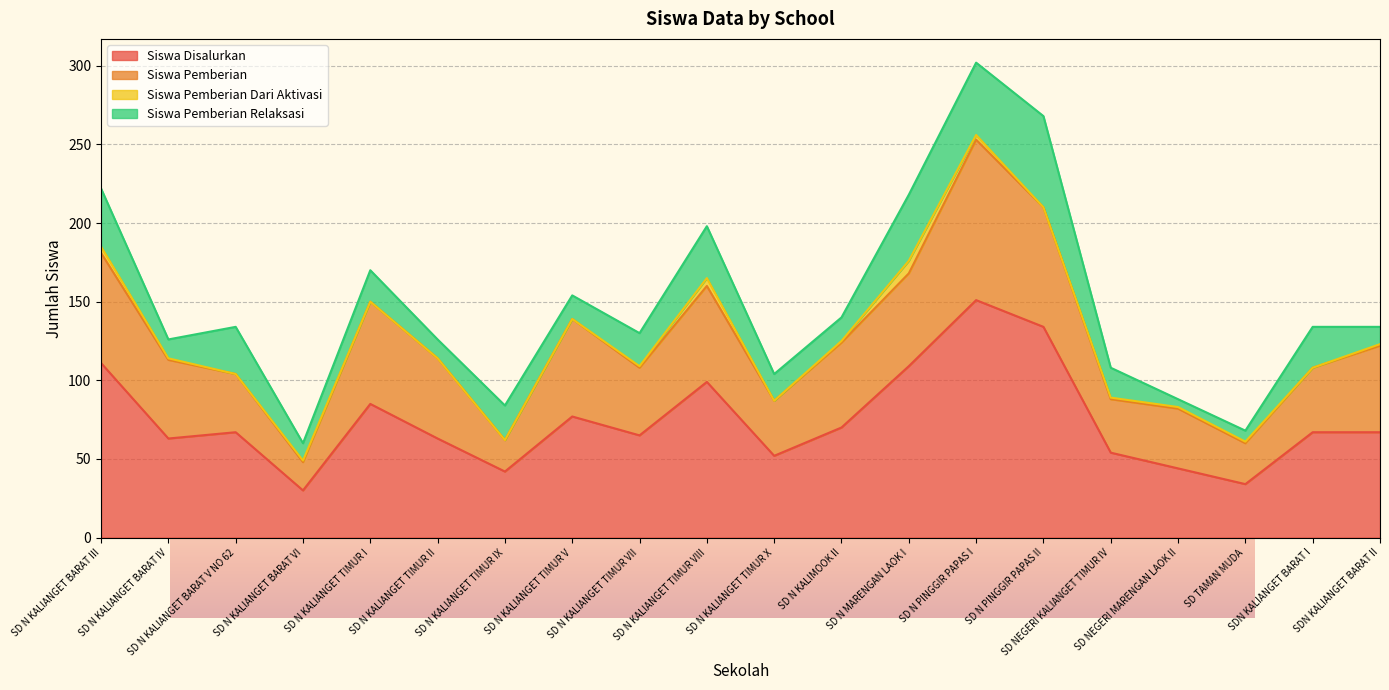

How many lines are shown in the chart?

4